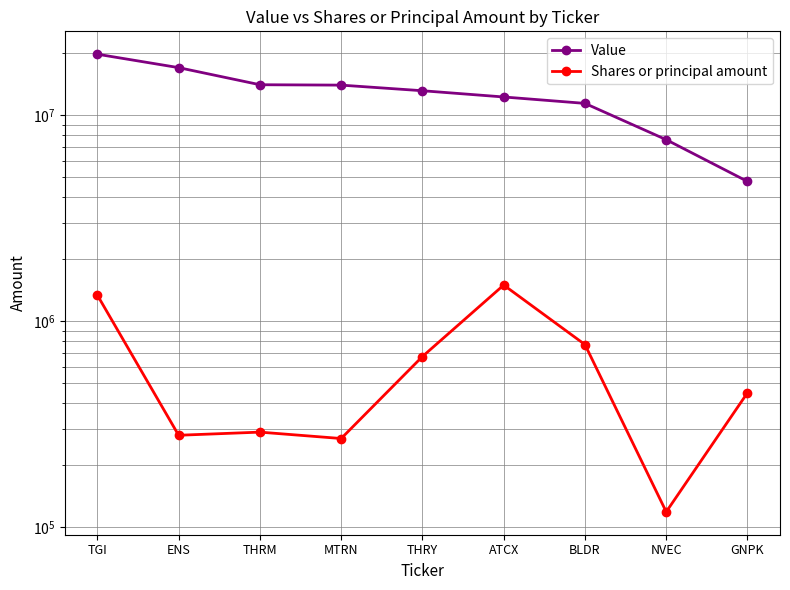

Rank the categories by Shares or principal amount value from lowest to highest.

NVEC, MTRN, ENS, THRM, GNPK, THRY, BLDR, TGI, ATCX